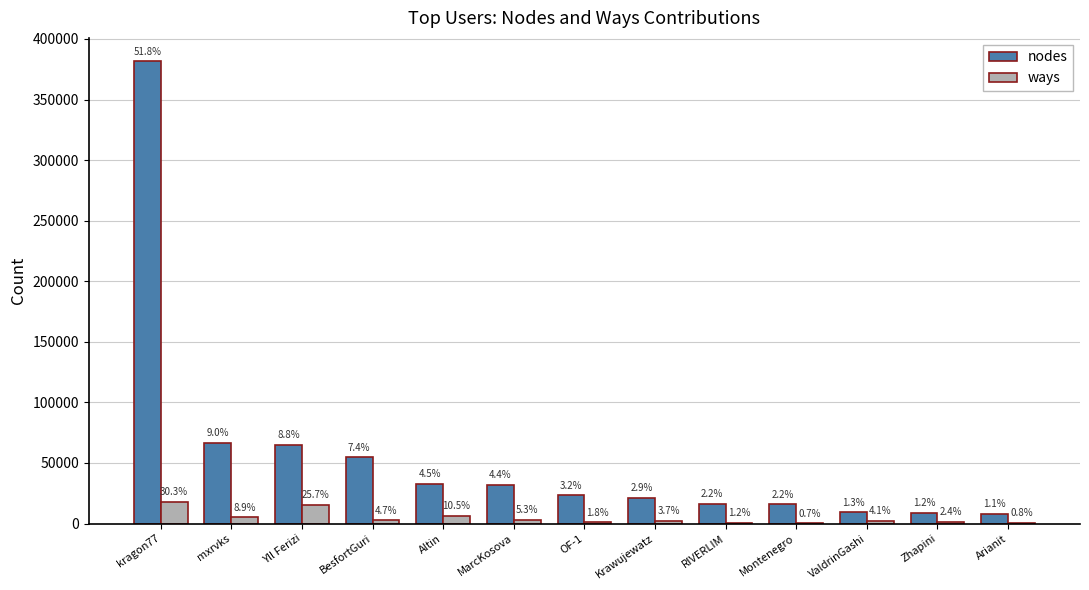

What is the average value of the ways series?

4586